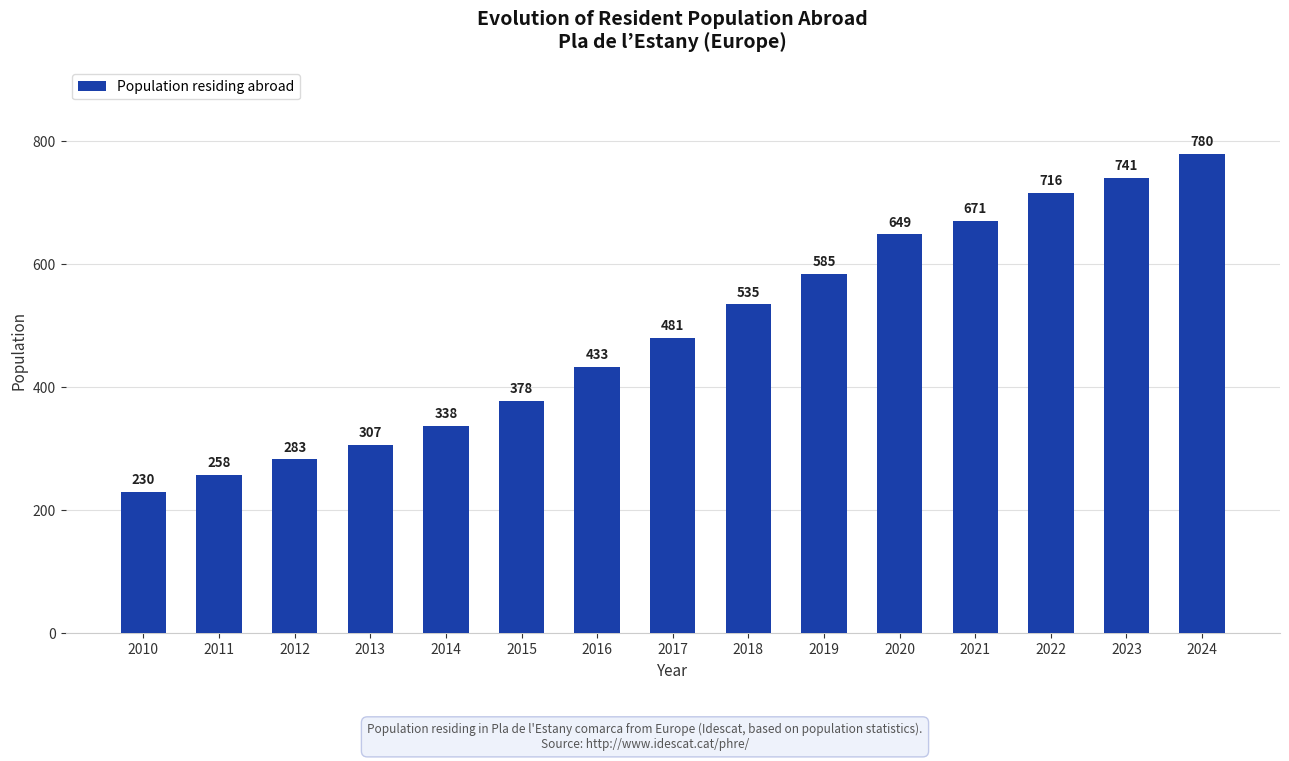

What is the change in value from 2016 to 2023?

+308